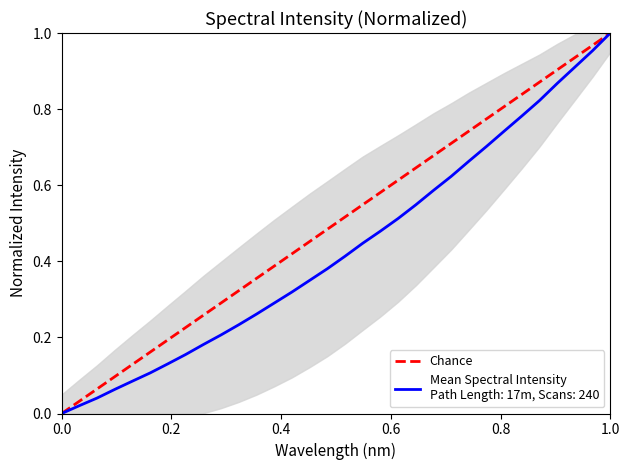

The value at 0.0 is 0. True or false?

False